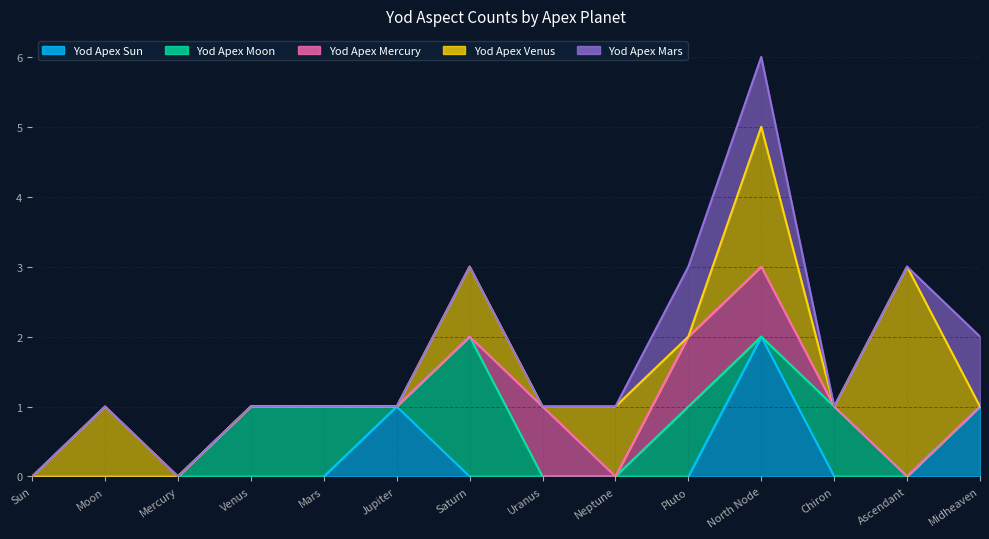

The value of Yod Apex Moon at Jupiter is -1. True or false?

False